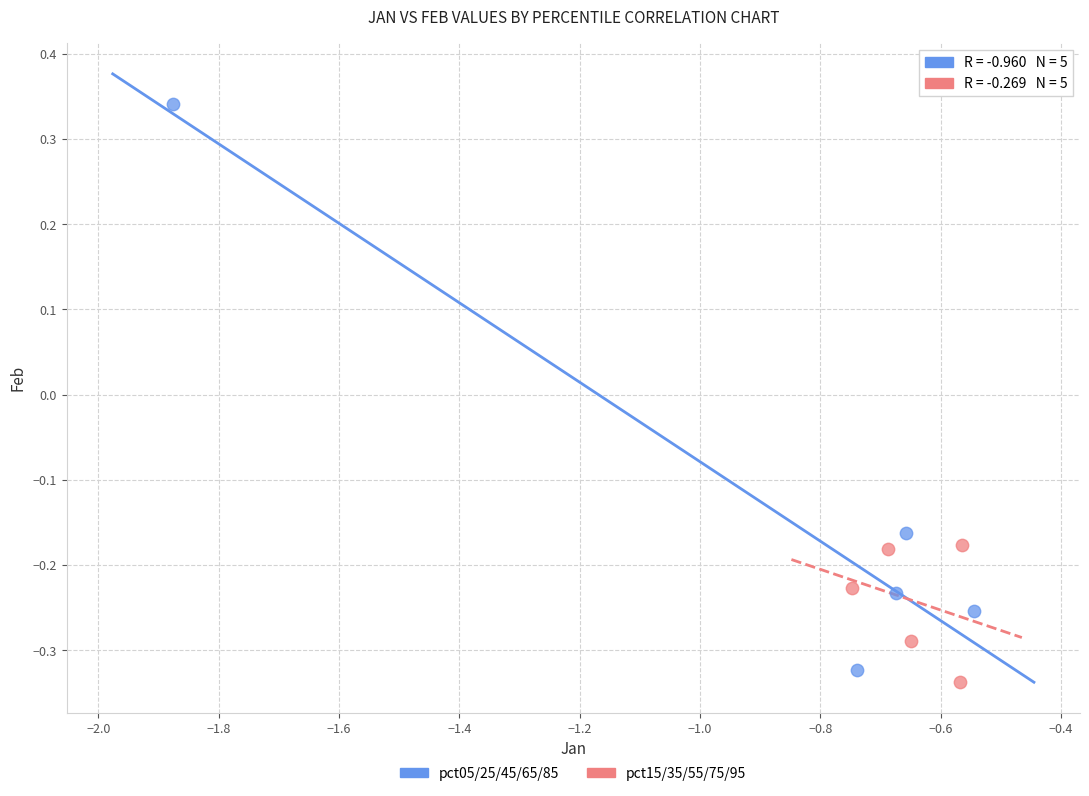

Which series contains the lowest Y value?

pct15/35/55/75/95